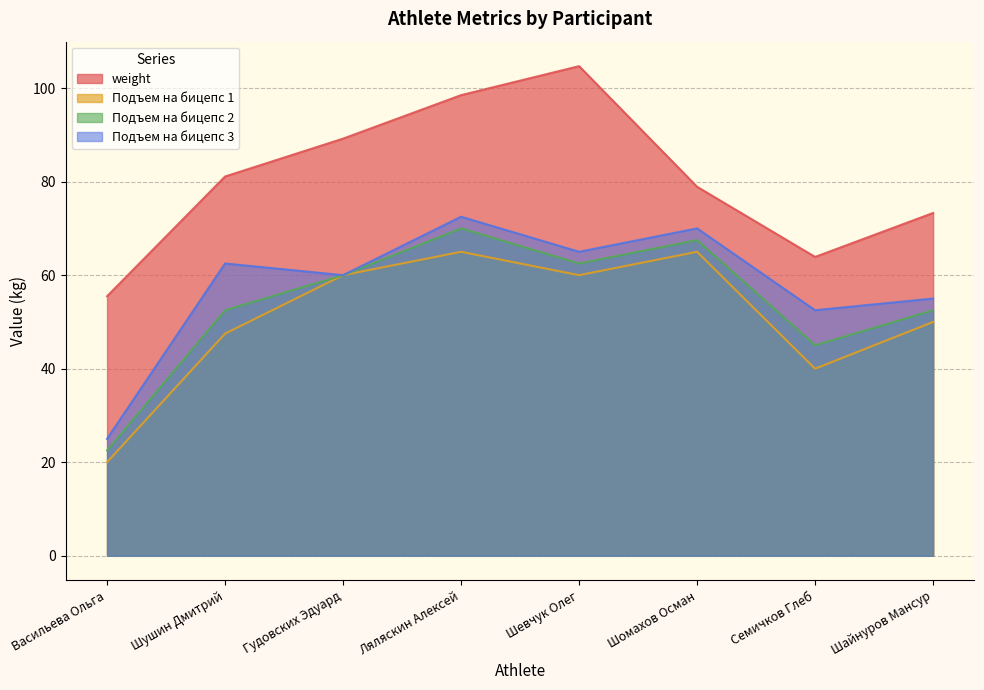

What is the label of the 1st point from the left?

Васильева Ольга